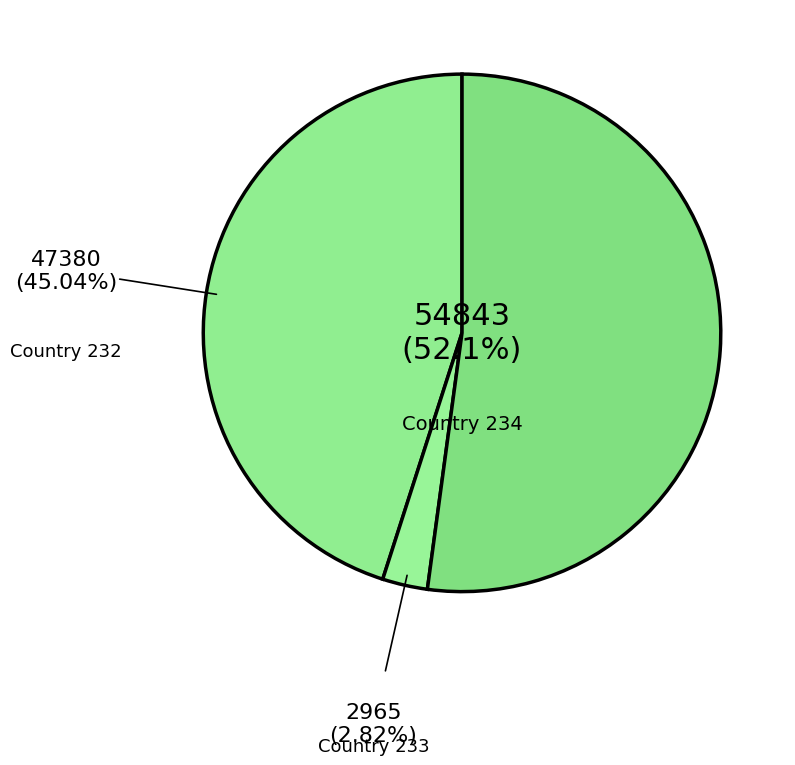

How many segments does this pie chart have?

3